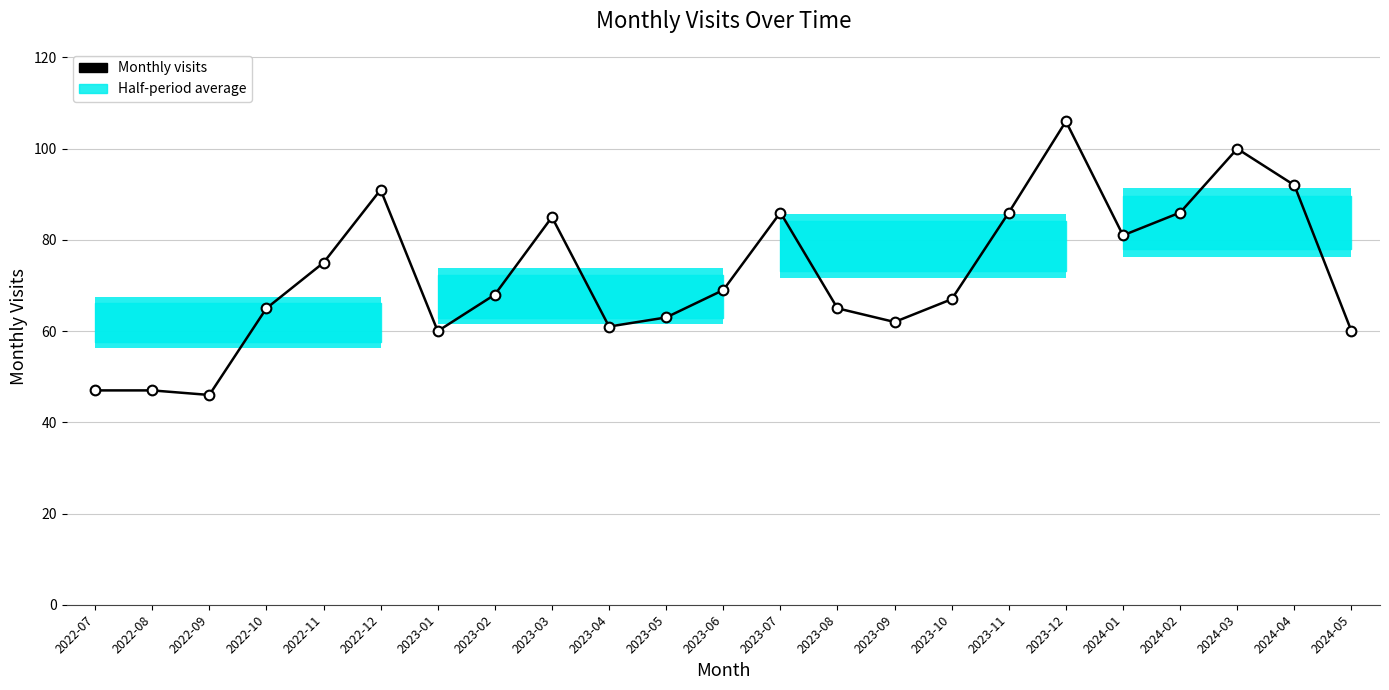

Rank the categories by value from highest to lowest.

2023-12, 2024-03, 2024-04, 2022-12, 2023-07, 2023-11, 2024-02, 2023-03, 2024-01, 2022-11, 2023-06, 2023-02, 2023-10, 2022-10, 2023-08, 2023-05, 2023-09, 2023-04, 2023-01, 2024-05, 2022-07, 2022-08, 2022-09